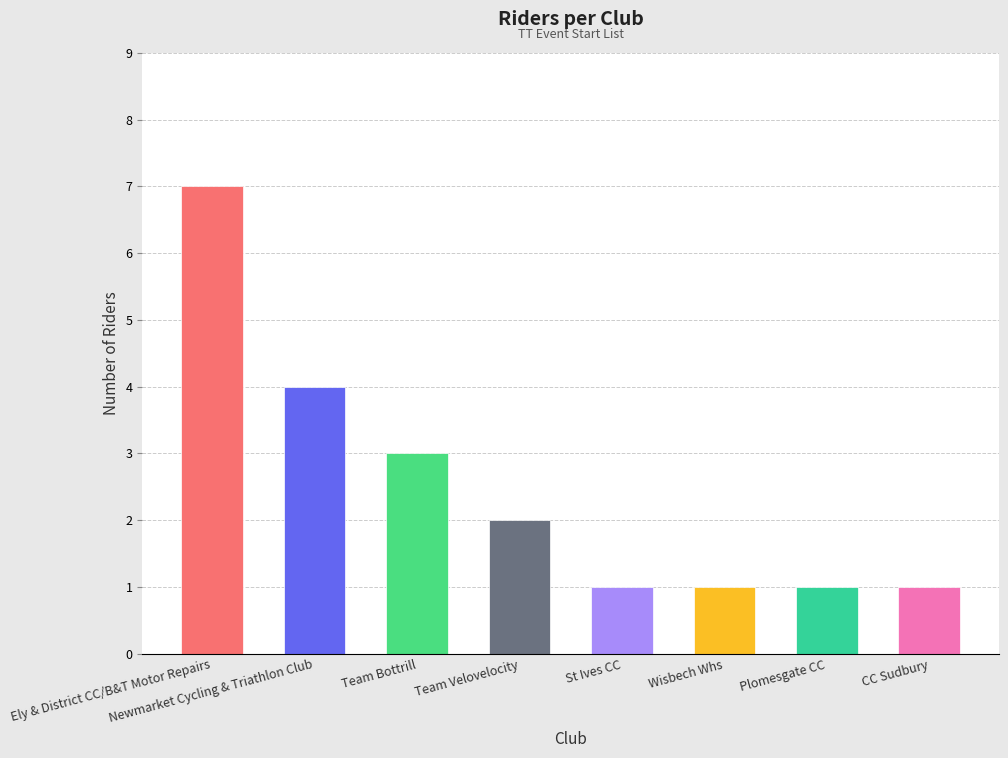

What is the ratio of the value at CC Sudbury to the value at Team Bottrill?

0.3